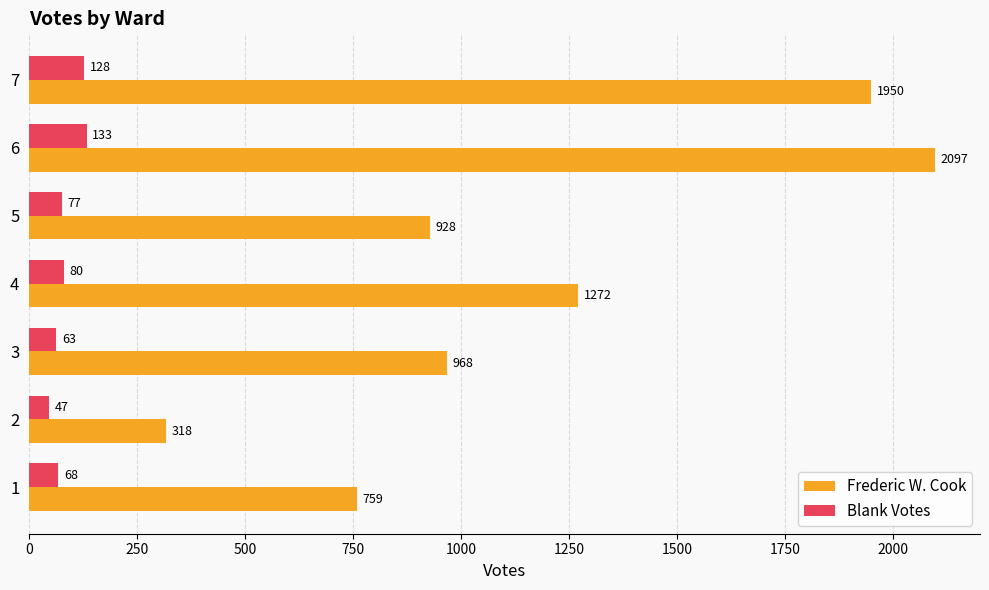

At which label is Frederic W. Cook closest to 1207?

4